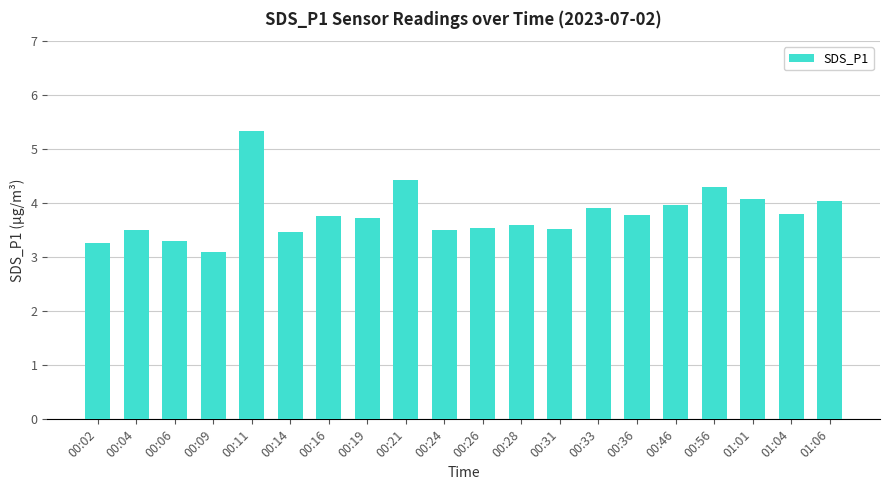

What is the sum of the values at 01:01 and 00:26?

7.6